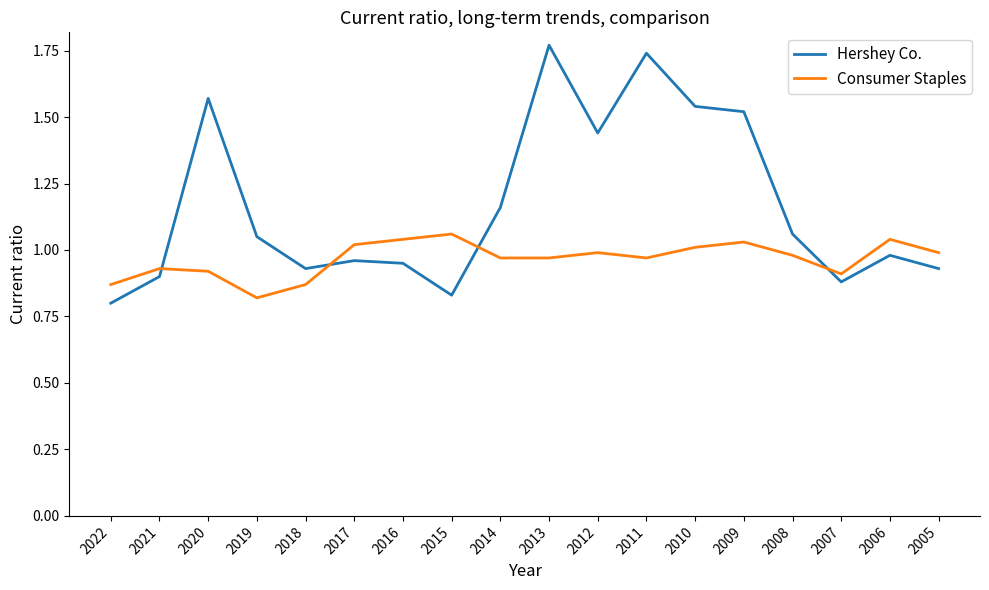

At which category does Hershey Co. reach its first local valley?

2018